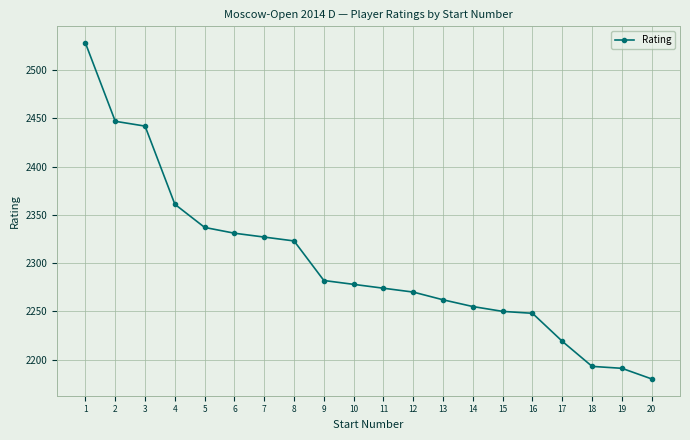

Which has a higher value, 3 or 7?

3